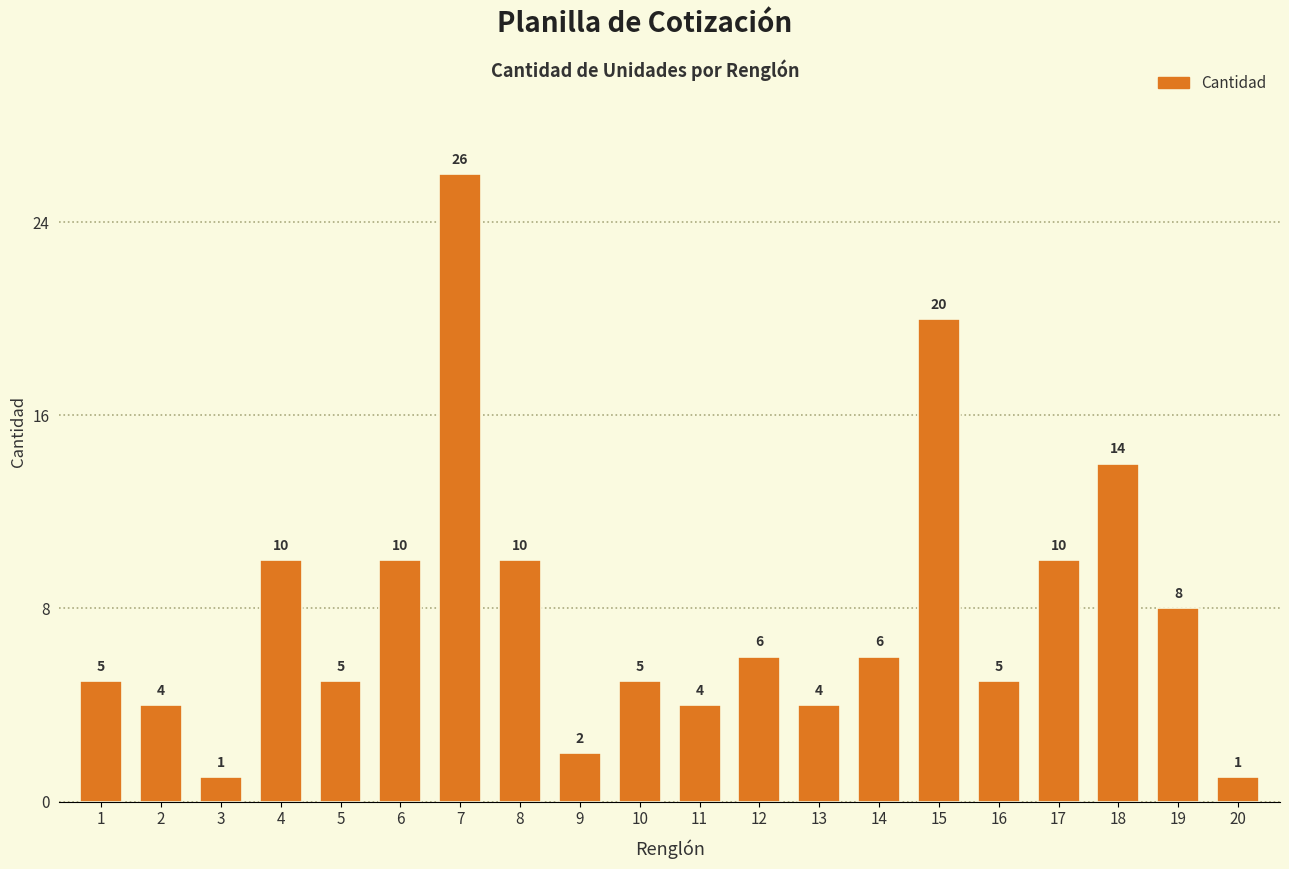

Which category has the highest value across all series?

7